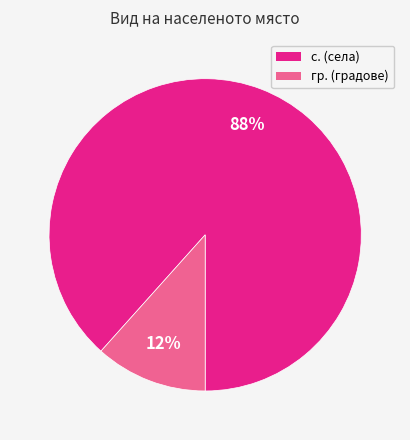

Is it true that гр. is 12% of the pie?

True